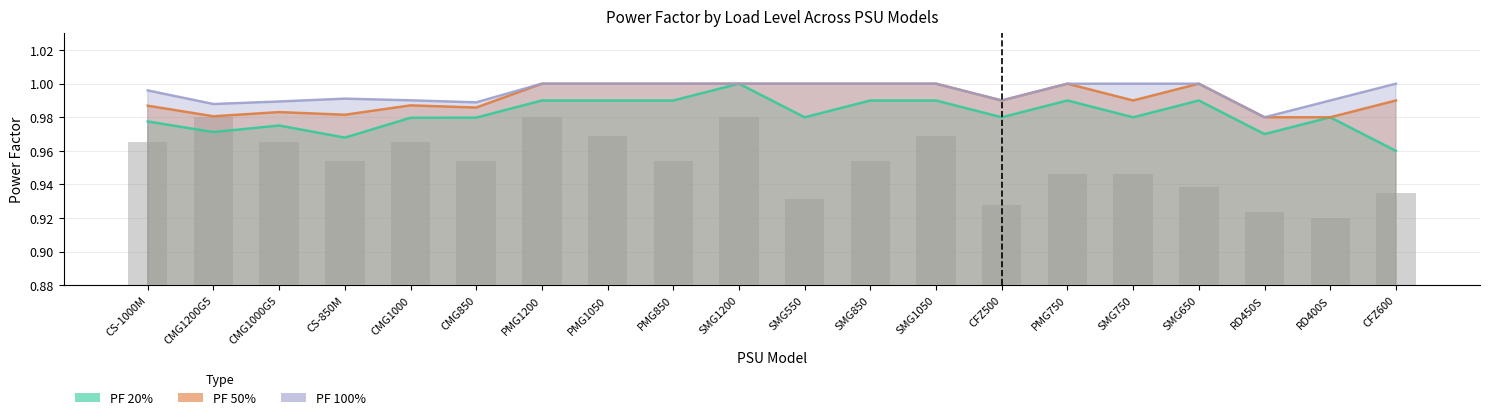

Reading right to left, extract all data points from this chart.

PF 20%: CFZ600=1.0	RD400S=1.0	RD450S=1.0	SMG650=1.0	SMG750=1.0	PMG750=1.0	CFZ500=1.0	SMG1050=1.0	SMG850=1.0	SMG550=1.0	SMG1200=1.0	PMG850=1.0	PMG1050=1.0	PMG1200=1.0	CMG850=1.0	CMG1000=1.0	CS-850M=1.0	CMG1000G5=1.0	CMG1200G5=1.0	CS-1000M=1.0
PF 50%: CFZ600=1.0	RD400S=1.0	RD450S=1.0	SMG650=1.0	SMG750=1.0	PMG750=1.0	CFZ500=1.0	SMG1050=1.0	SMG850=1.0	SMG550=1.0	SMG1200=1.0	PMG850=1.0	PMG1050=1.0	PMG1200=1.0	CMG850=1.0	CMG1000=1.0	CS-850M=1.0	CMG1000G5=1.0	CMG1200G5=1.0	CS-1000M=1.0
PF 100%: CFZ600=1.0	RD400S=1.0	RD450S=1.0	SMG650=1.0	SMG750=1.0	PMG750=1.0	CFZ500=1.0	SMG1050=1.0	SMG850=1.0	SMG550=1.0	SMG1200=1.0	PMG850=1.0	PMG1050=1.0	PMG1200=1.0	CMG850=1.0	CMG1000=1.0	CS-850M=1.0	CMG1000G5=1.0	CMG1200G5=1.0	CS-1000M=1.0